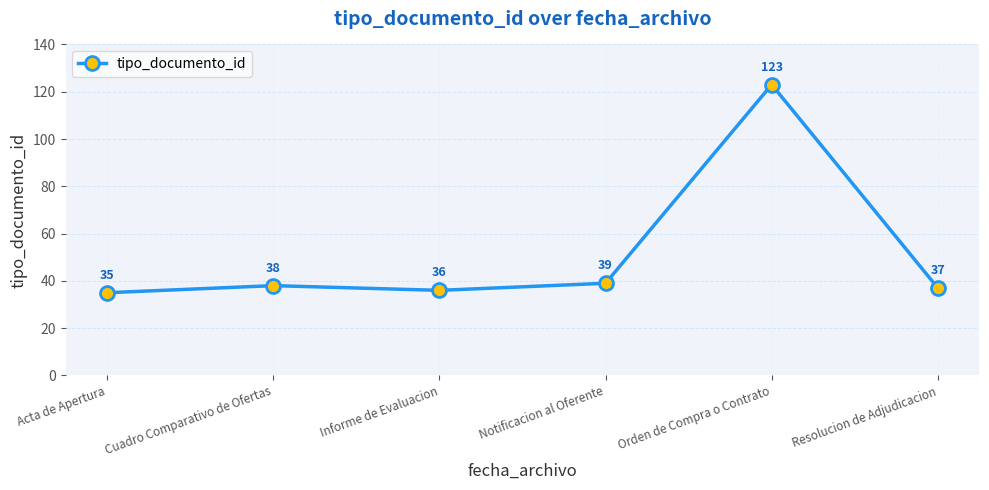

True or false: there are more than 0 points higher than both neighbors.

True